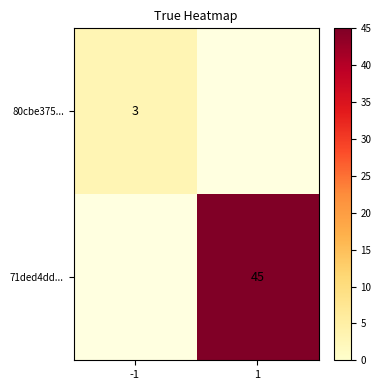

What is the greatest value displayed?

45.0